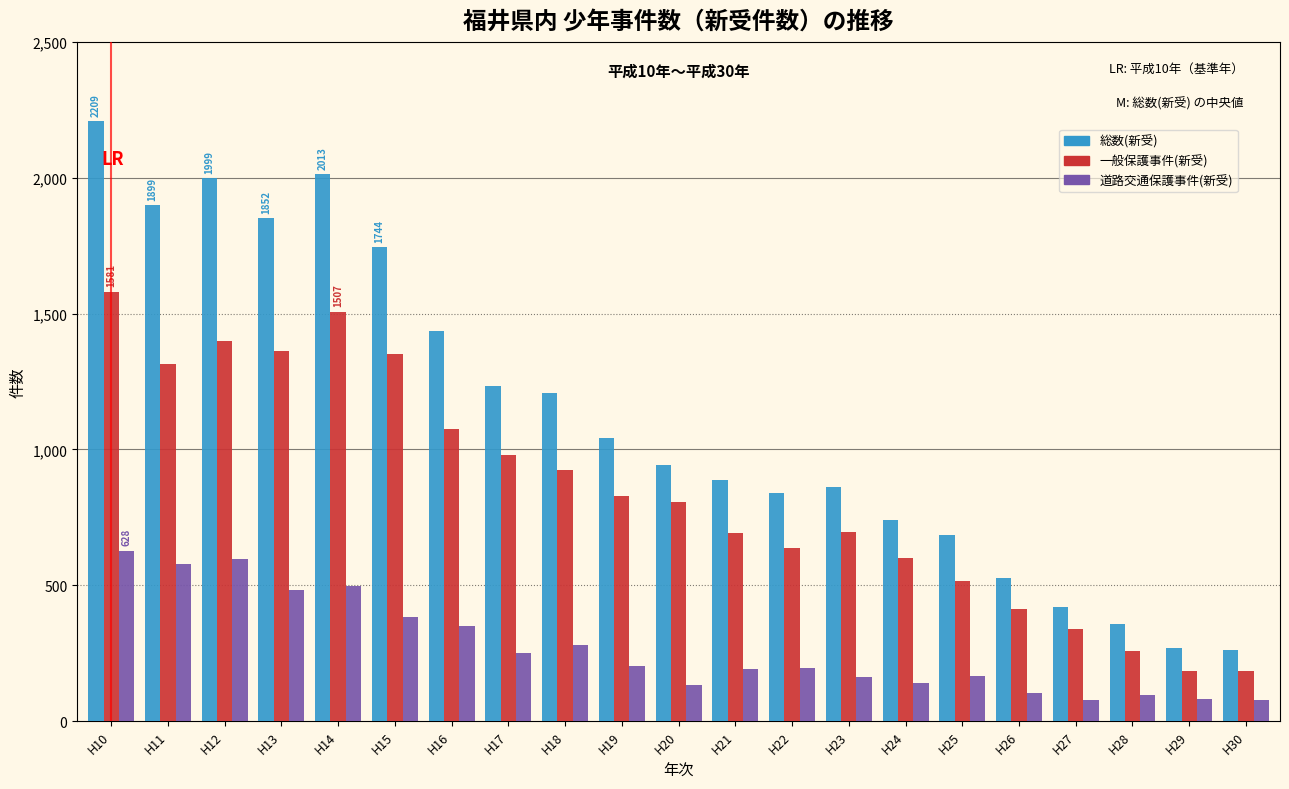

What is the difference between the maximum and minimum values in the 一般保護事件(新受) series?

1398